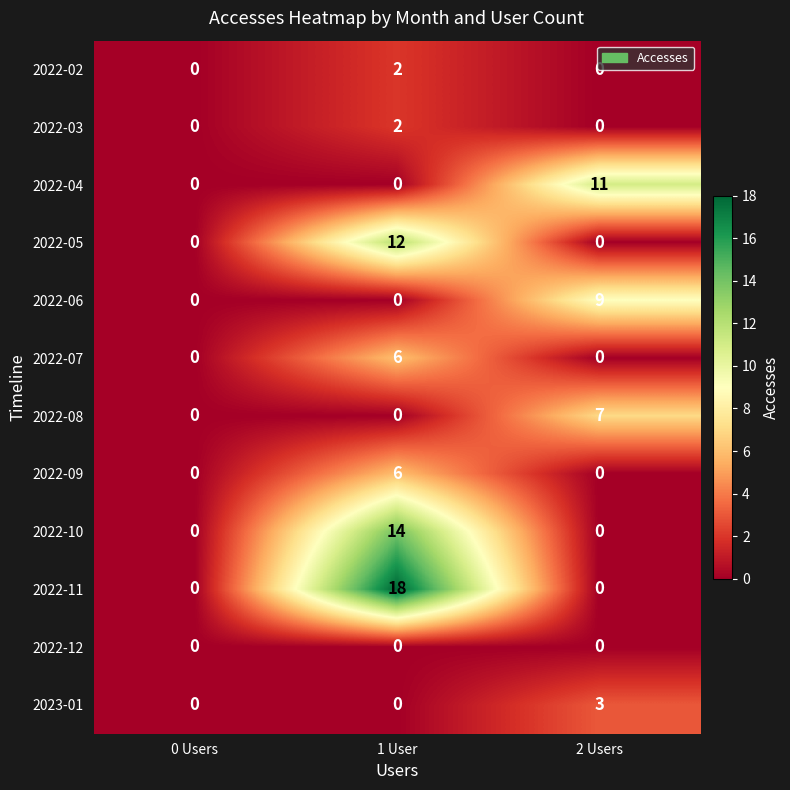

What is the difference between the 2022-11 values at 1 User and 2 Users?

18